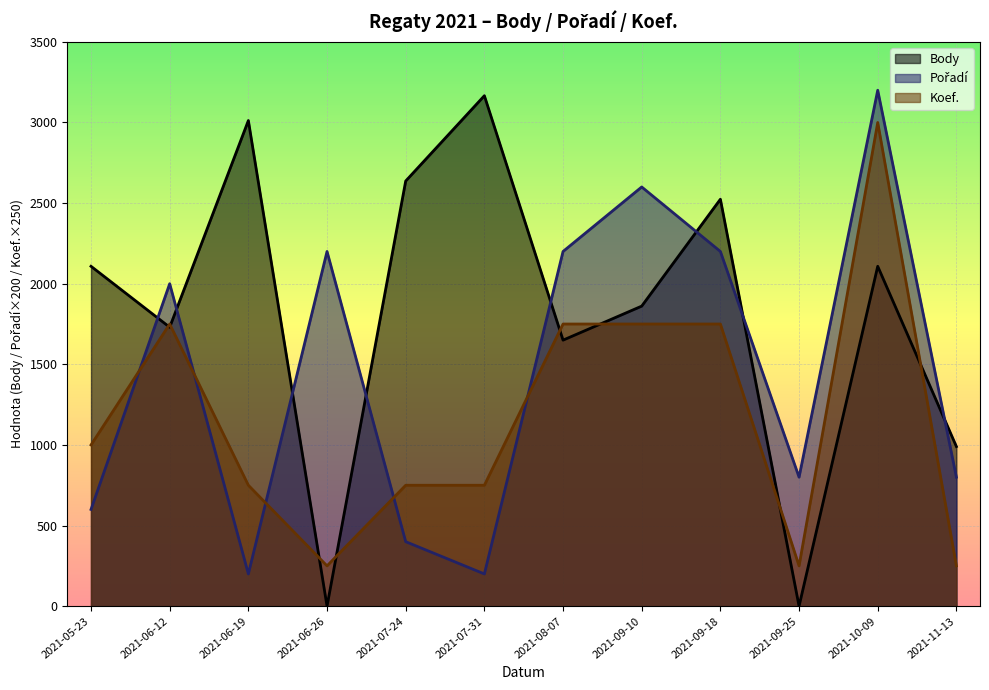

How many lines are shown in the chart?

3